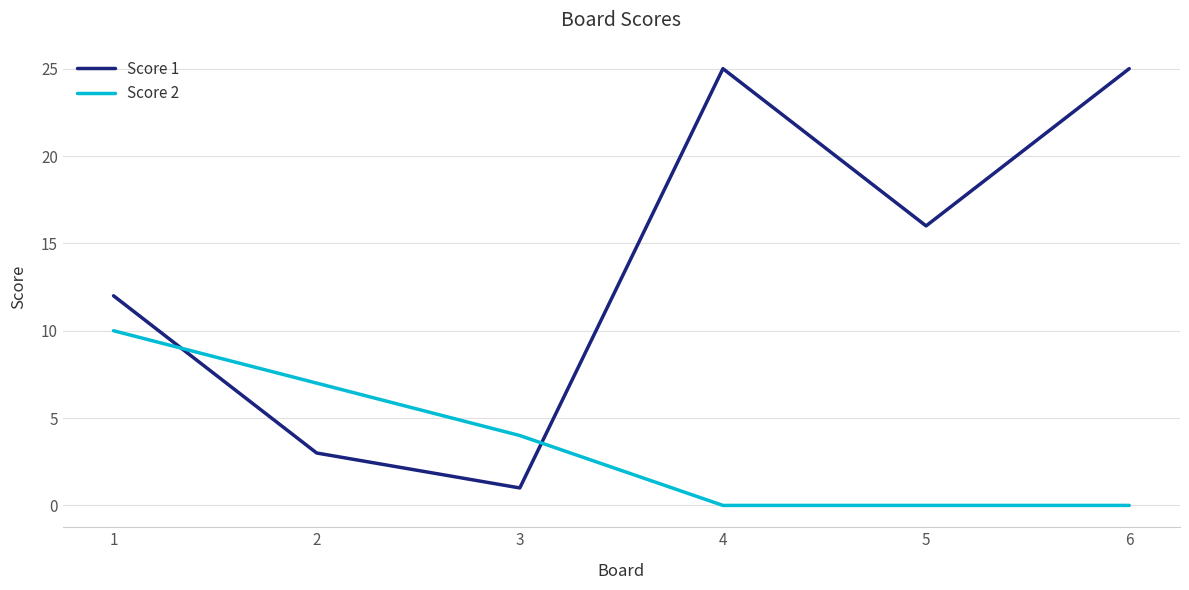

Which series has the largest total across all categories?

Score 1